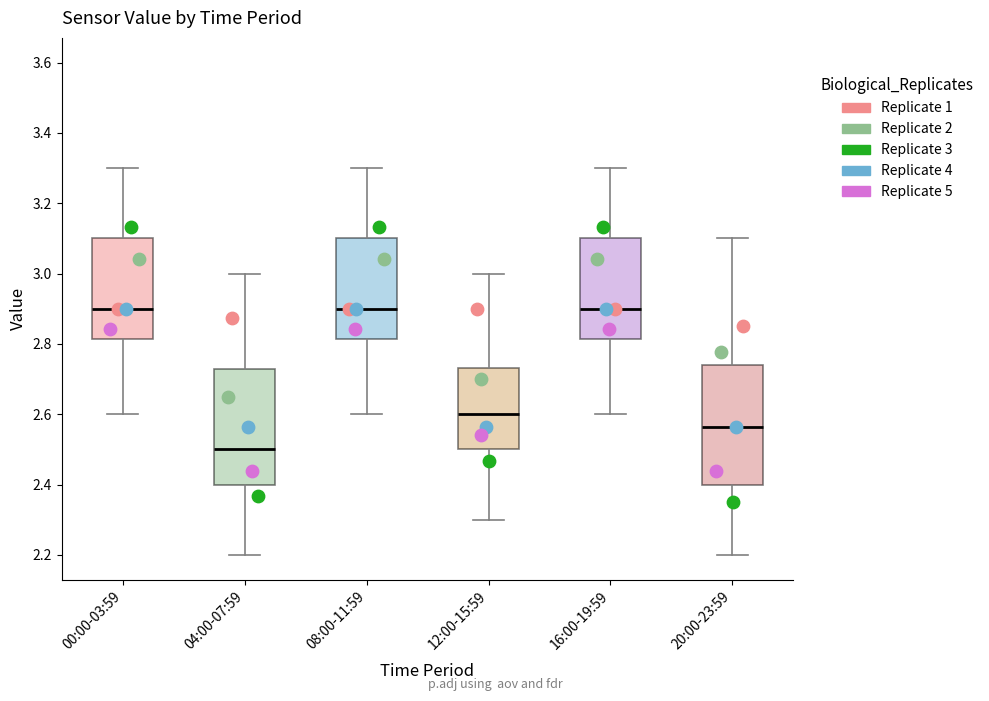

Reading left to right, read every box against the y-axis: the position of its median line, the range the box covers, and the ends of its whiskers. The values are not printed on the chart, so give them approximately, as read against the axis.

00:00-03:59: median 2.90, box 2.82 to 3.10, whiskers 2.60 to 3.30
04:00-07:59: median 2.50, box 2.40 to 2.74, whiskers 2.20 to 3.00
08:00-11:59: median 2.90, box 2.82 to 3.10, whiskers 2.60 to 3.30
12:00-15:59: median 2.60, box 2.50 to 2.74, whiskers 2.30 to 3.00
16:00-19:59: median 2.90, box 2.82 to 3.10, whiskers 2.60 to 3.30
20:00-23:59: median 2.56, box 2.40 to 2.74, whiskers 2.20 to 3.10